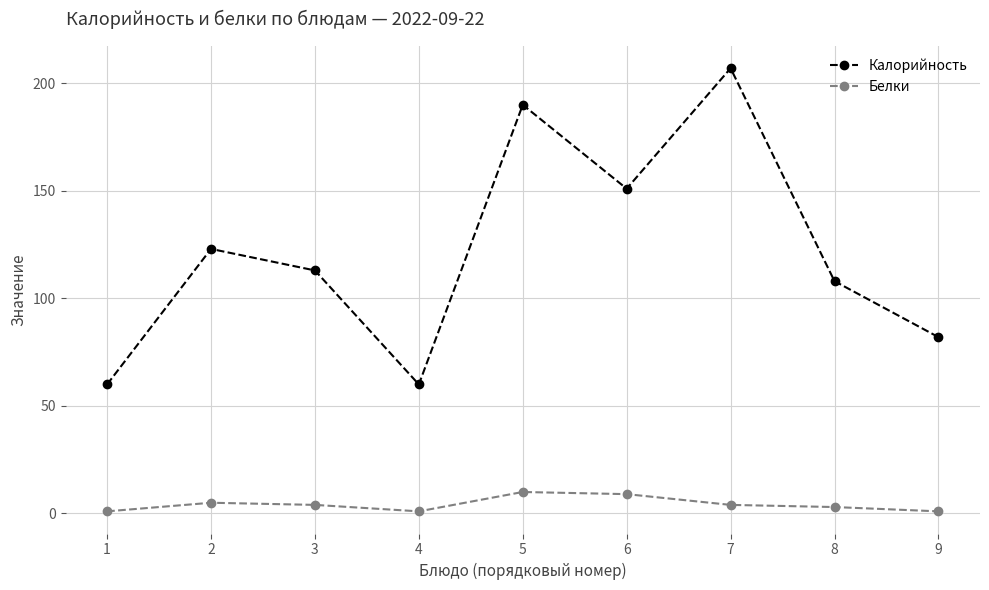

The value of Белки at 5 is 10. True or false?

True